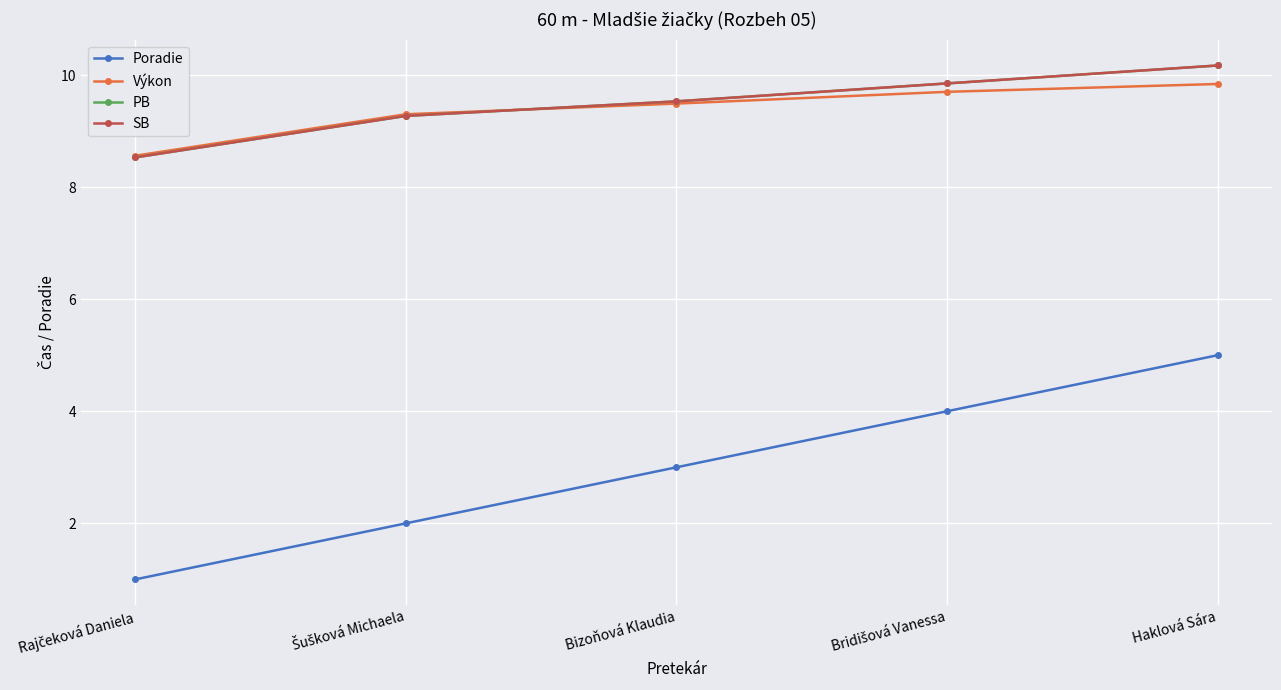

What is the difference between the second highest and second lowest values in the SB series?

0.6